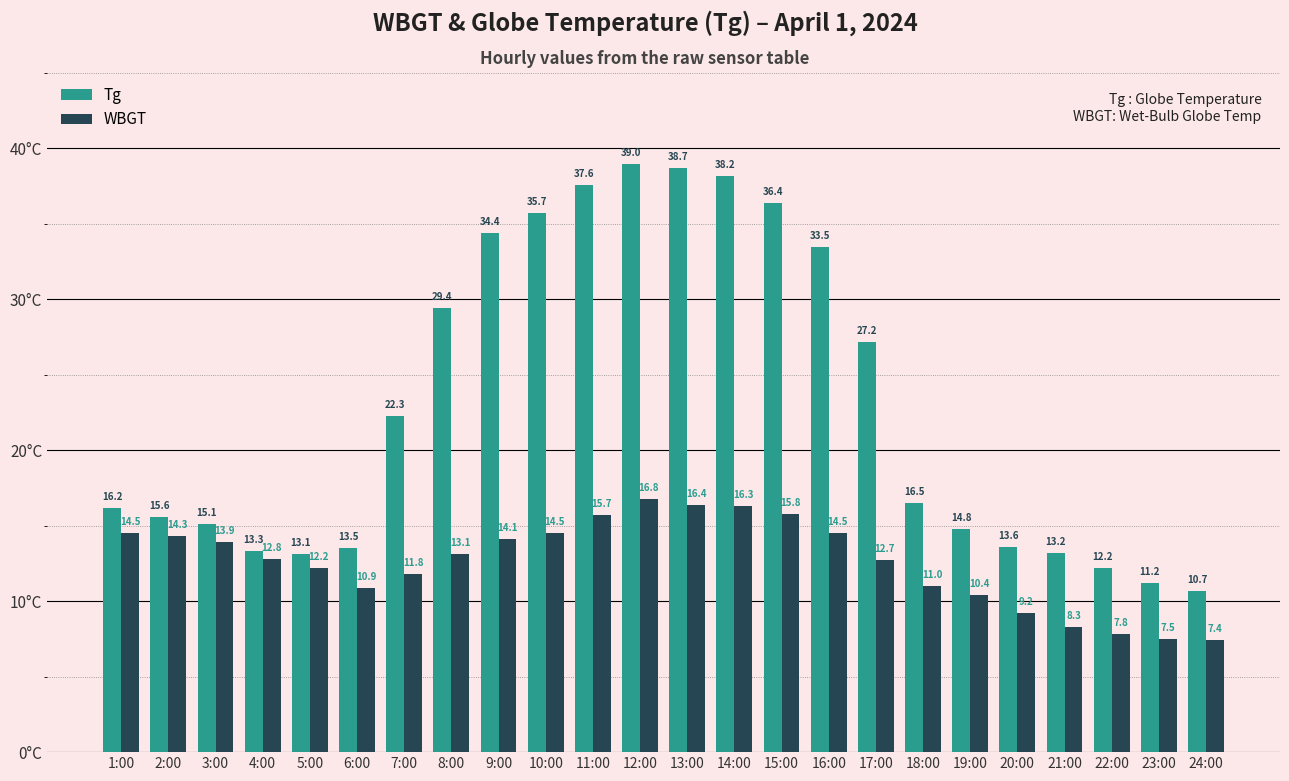

How many data points does each series have?

24